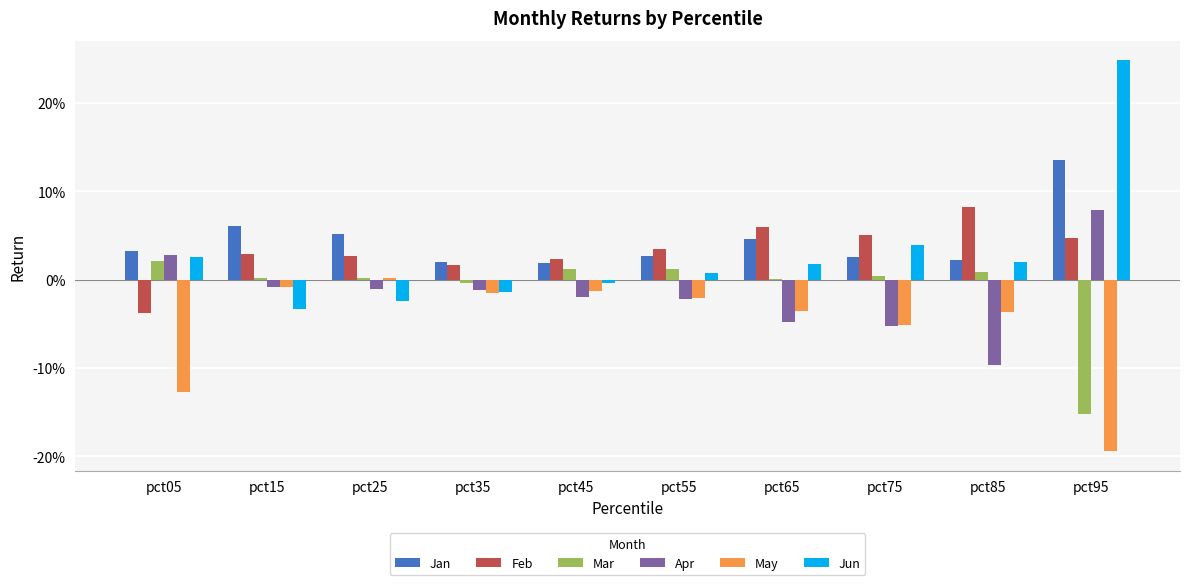

Does the chart contain stacked bars?

No